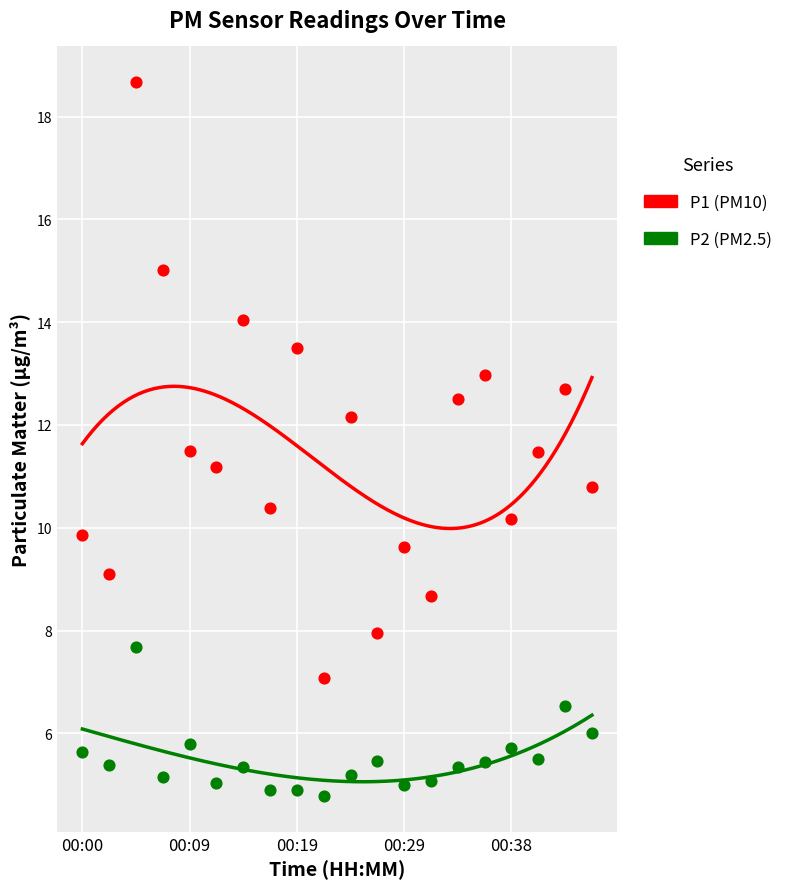

Is the value of P1 at 00:38 greater than the value of P2 at 00:46?

Yes